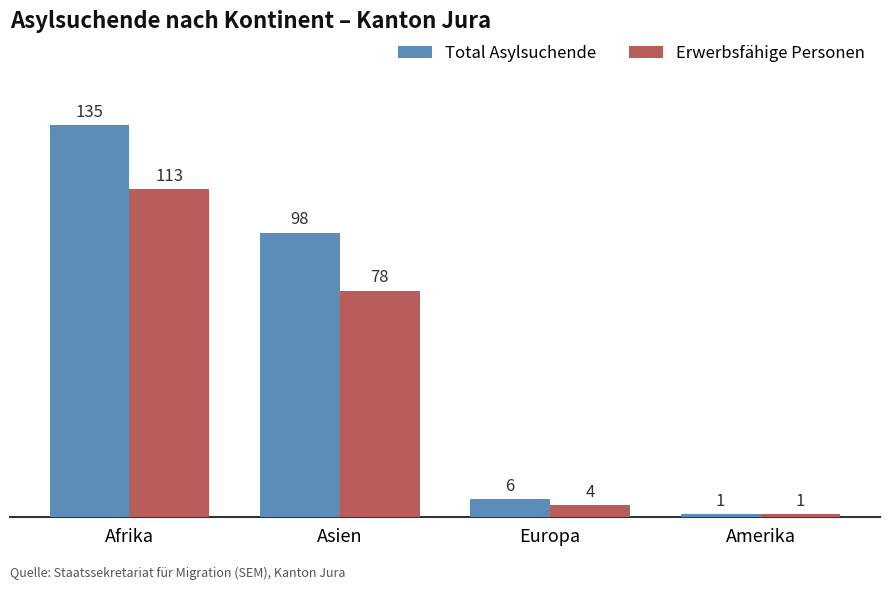

What is the minimum value for Erwerbsfähige Personen?

1